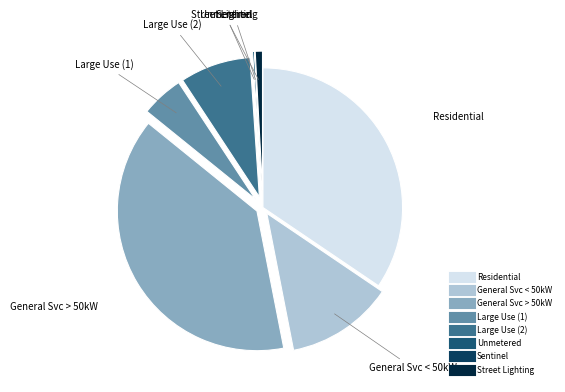

The Street Lighting slice represents 16% of the pie. True or false?

False